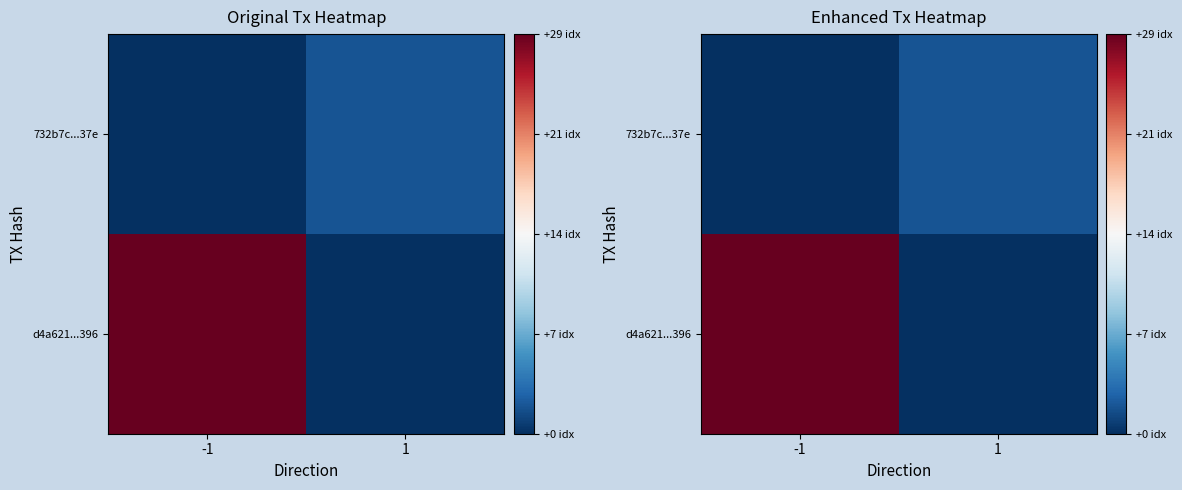

How many positive values does the d4a621...396 series have?

1